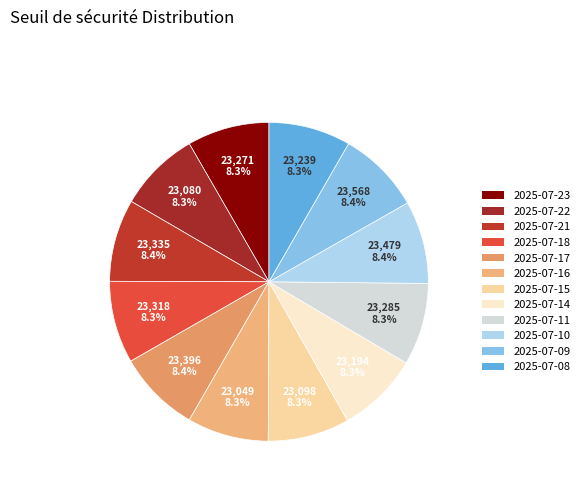

Do 2025-07-15 and 2025-07-16 together represent more than half of the pie?

No